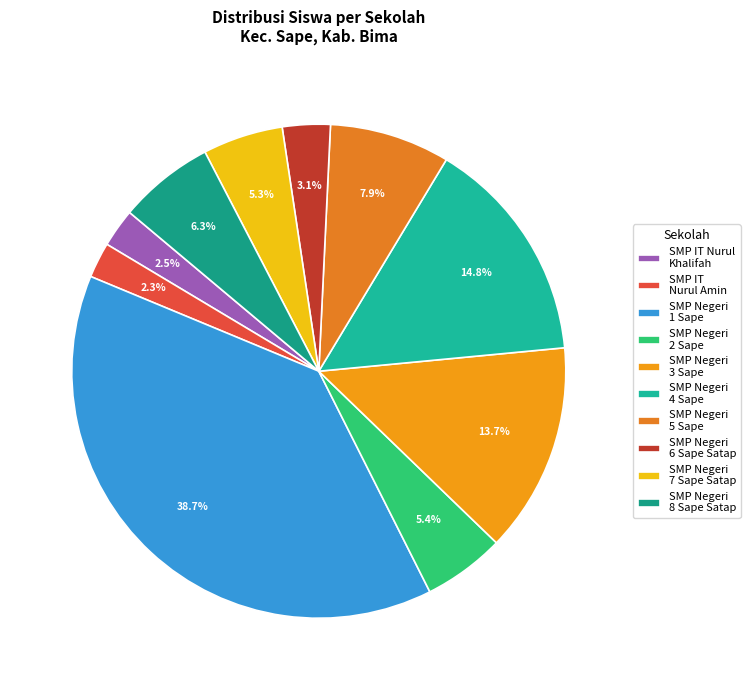

How many segments does this pie chart have?

10